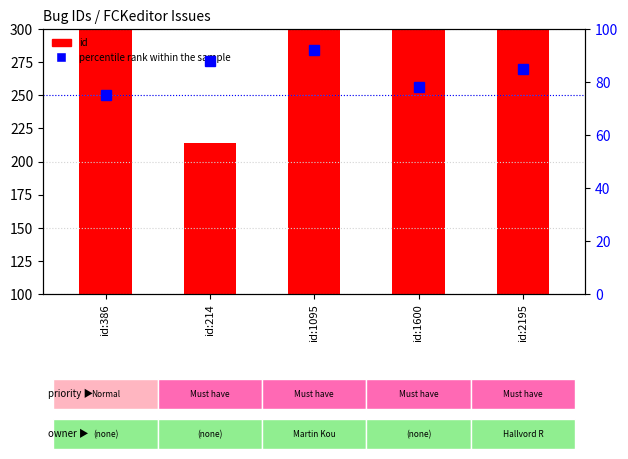

Count the percentile rank within the sample values in the range 78 to 88.

3